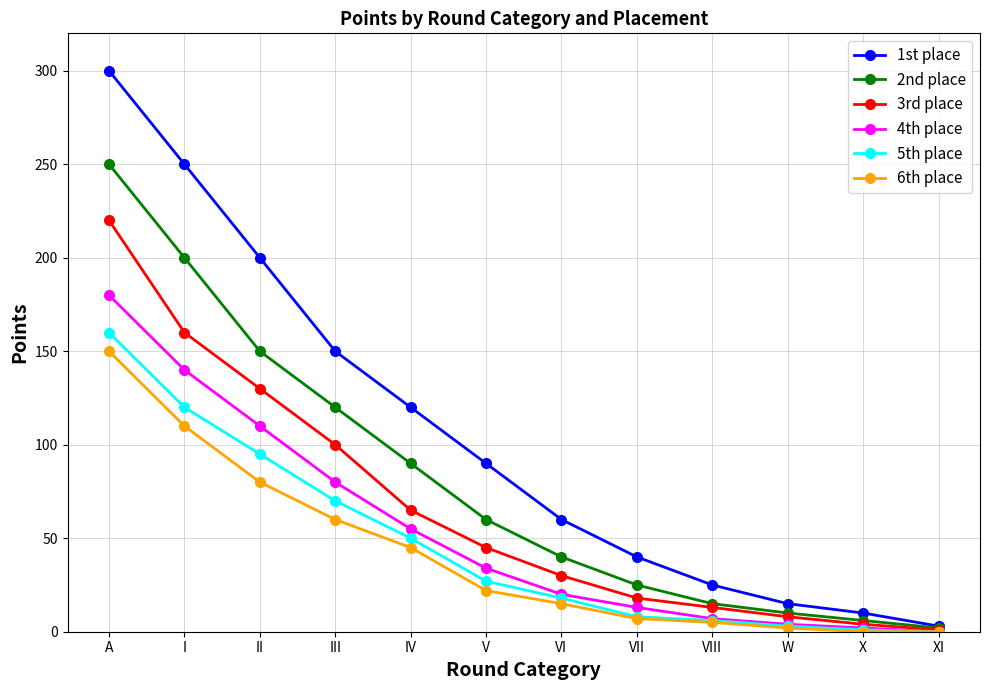

True or false: 3rd place has a value of 100 at III.

True